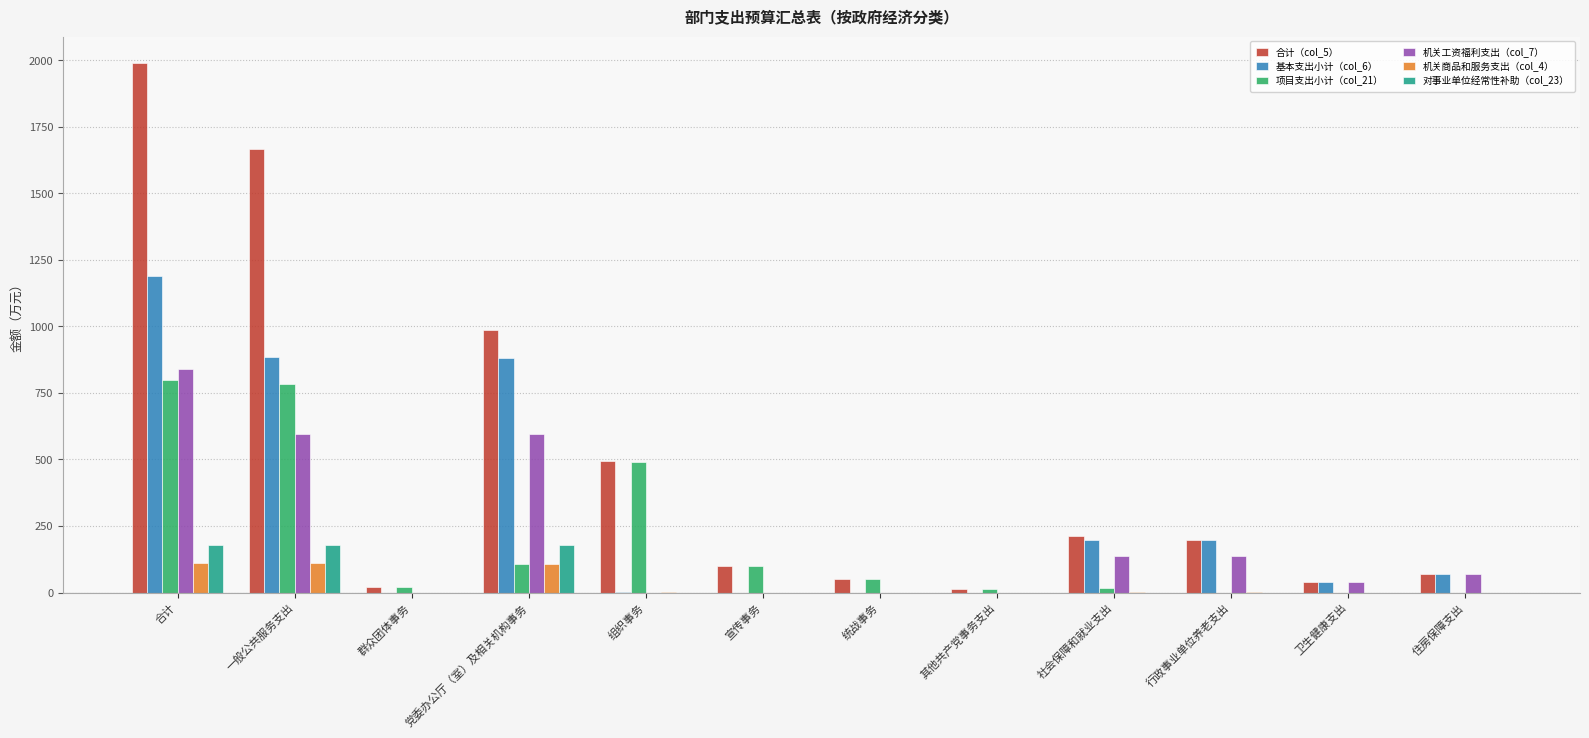

What is the greatest value displayed?

1989.8